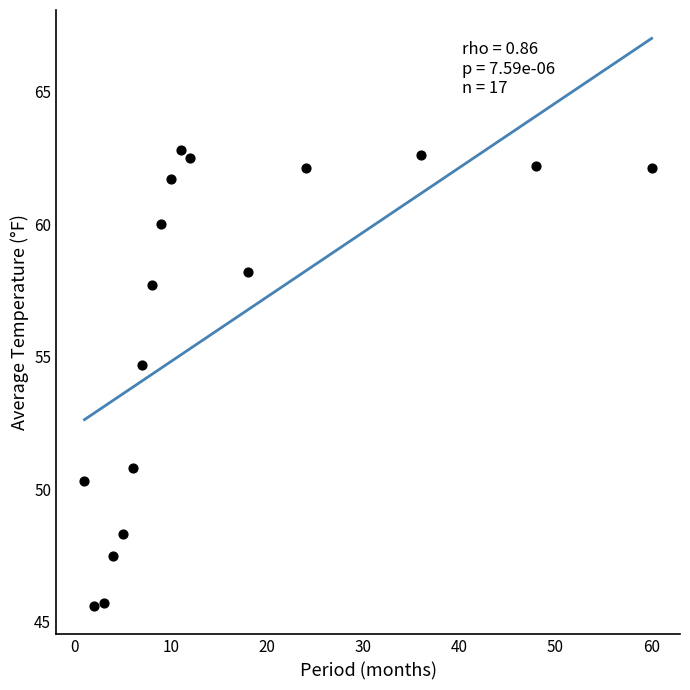

What is the range of X values (max minus min)?

59.0